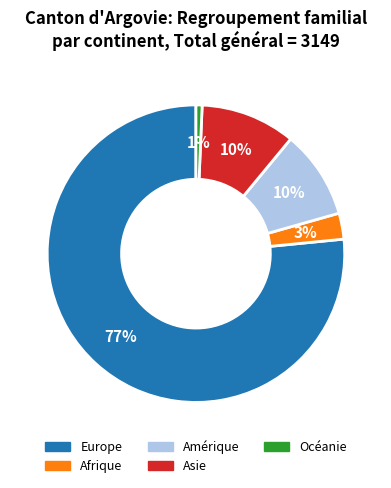

Is it true that Europe is 85% of the pie?

False